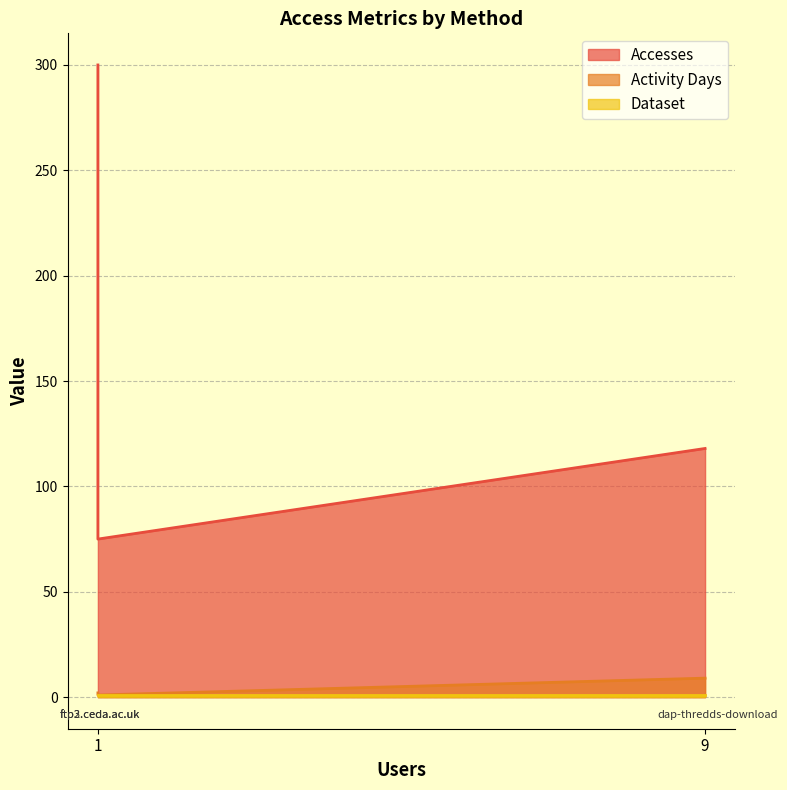

Reading left to right, transcribe all the data shown in this chart.

Accesses: dap-thredds-download=118	ftp2.ceda.ac.uk=300	ftp3.ceda.ac.uk=75
Activity Days: dap-thredds-download=9	ftp2.ceda.ac.uk=2	ftp3.ceda.ac.uk=1
Dataset: dap-thredds-download=1	ftp2.ceda.ac.uk=1	ftp3.ceda.ac.uk=1